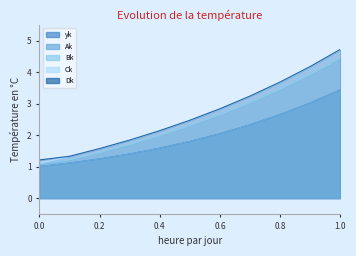

Between 0.1 and 0.3, which series saw the biggest shift?

Dk